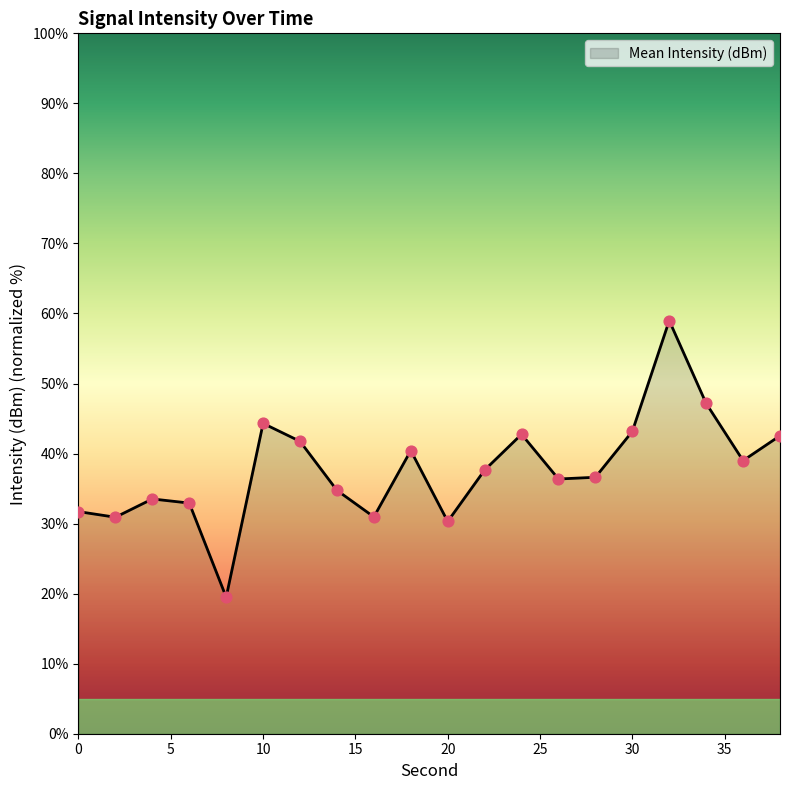

What is the difference between the maximum and minimum values?

39.5